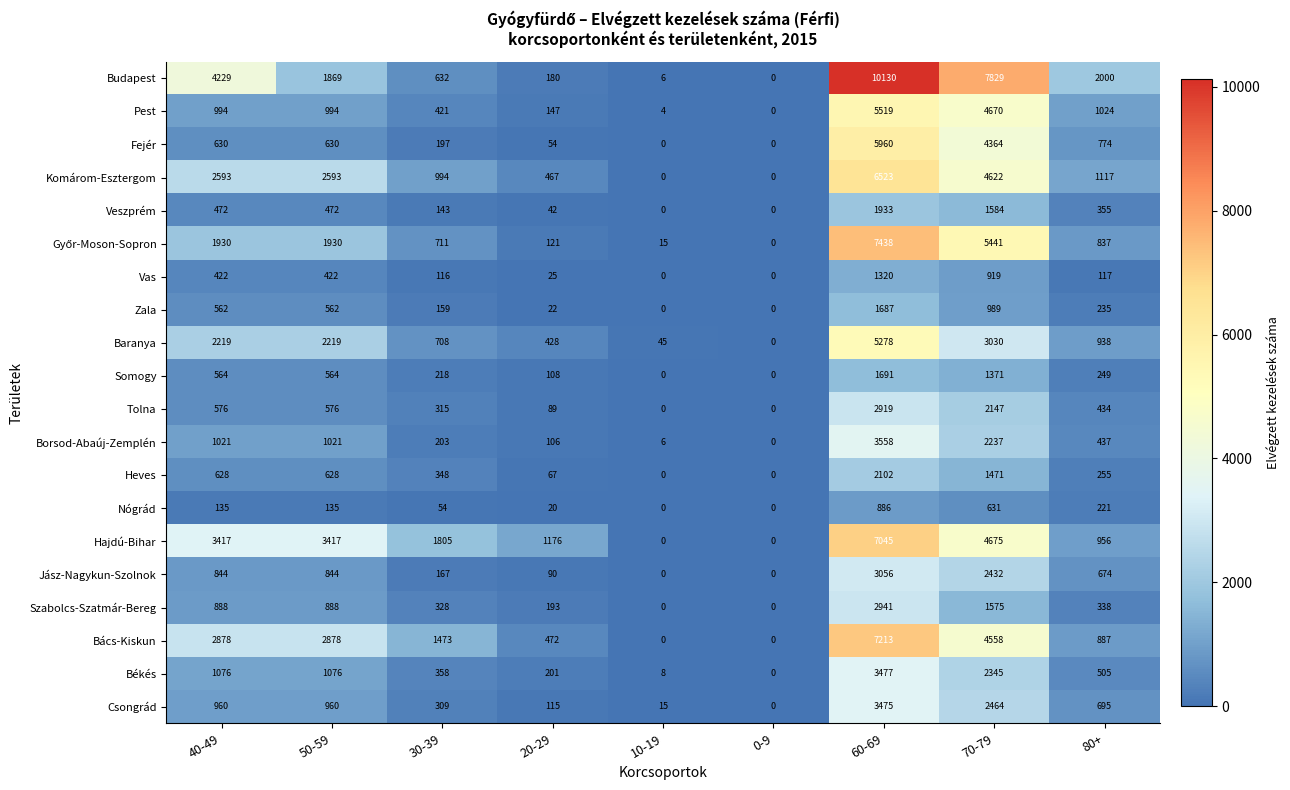

What is the highest value of the Zala series?

1687